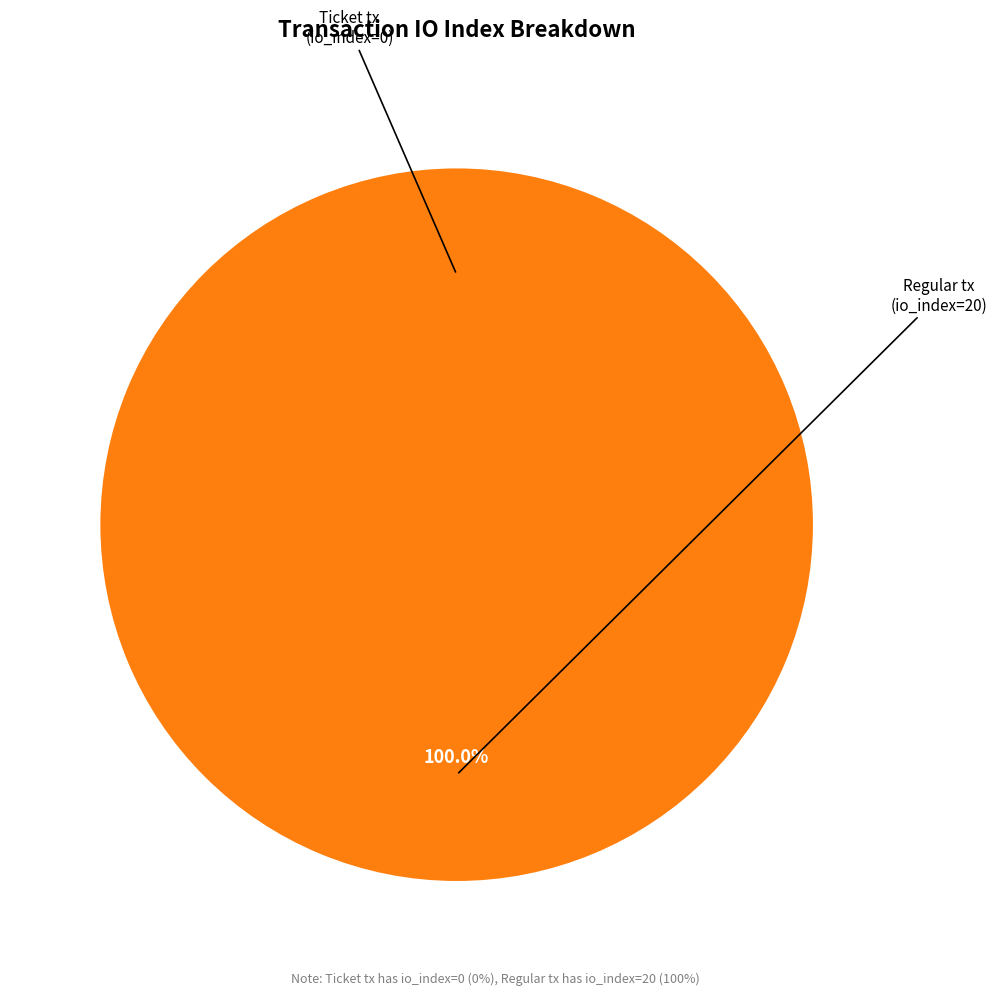

Rank the categories by value from highest to lowest.

Regular tx (io_index=20), Ticket tx (io_index=0)